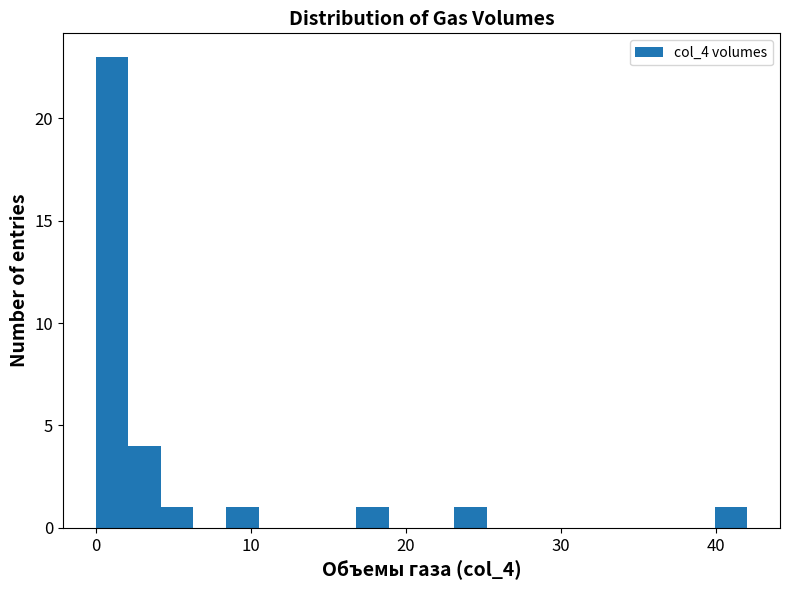

Read against the x-axis, roughly where is the centre of the tallest bar?

1